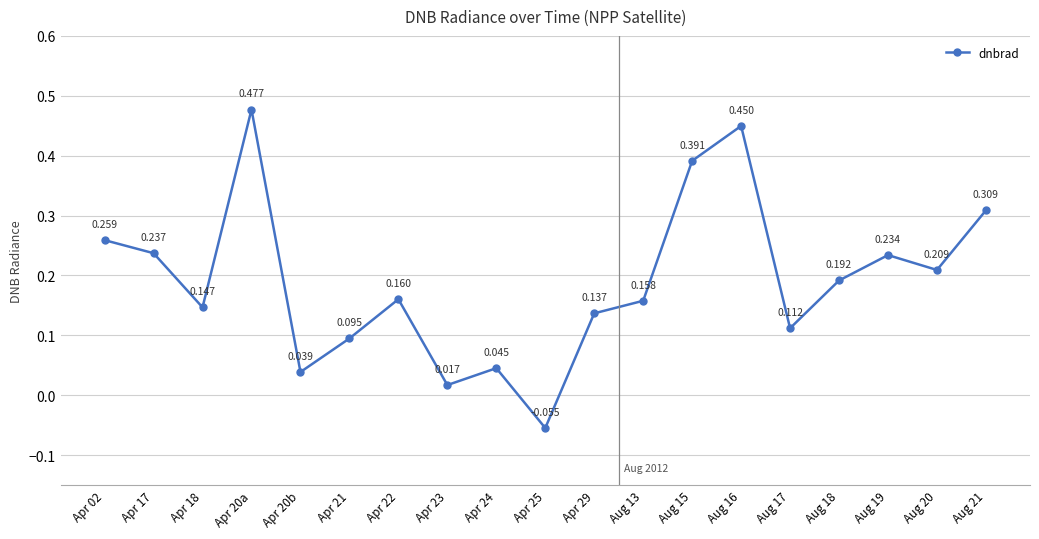

Rank the categories by value from lowest to highest.

Apr 25, Apr 23, Apr 20b, Apr 24, Apr 21, Aug 17, Apr 29, Apr 18, Aug 13, Apr 22, Aug 18, Aug 20, Aug 19, Apr 17, Apr 02, Aug 21, Aug 15, Aug 16, Apr 20a